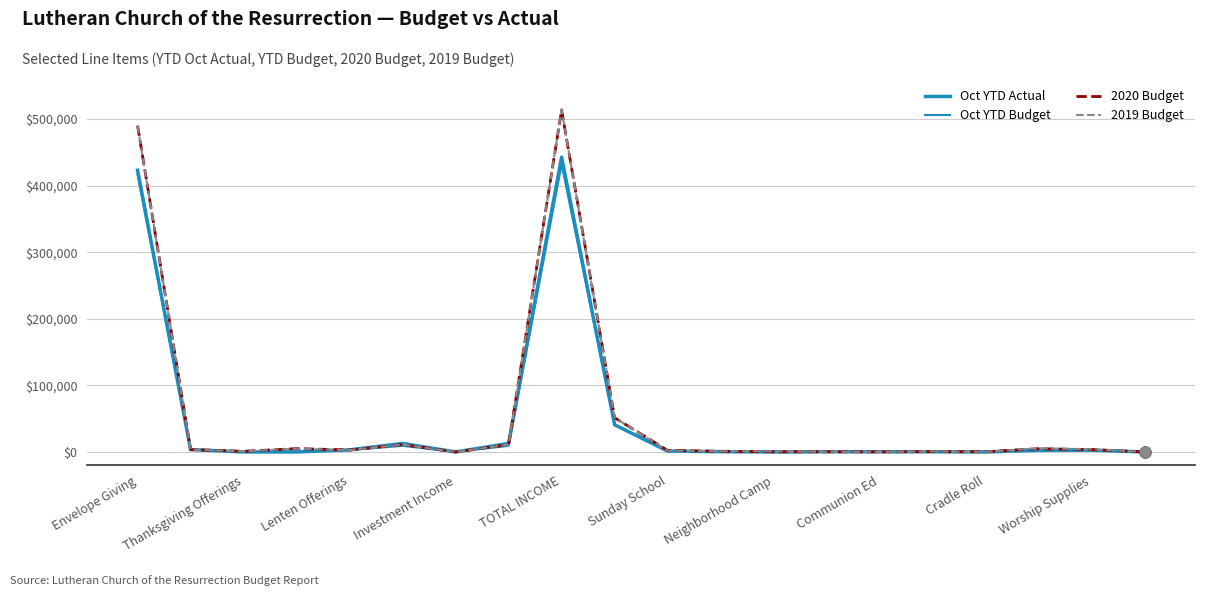

How many lines are shown in the chart?

4